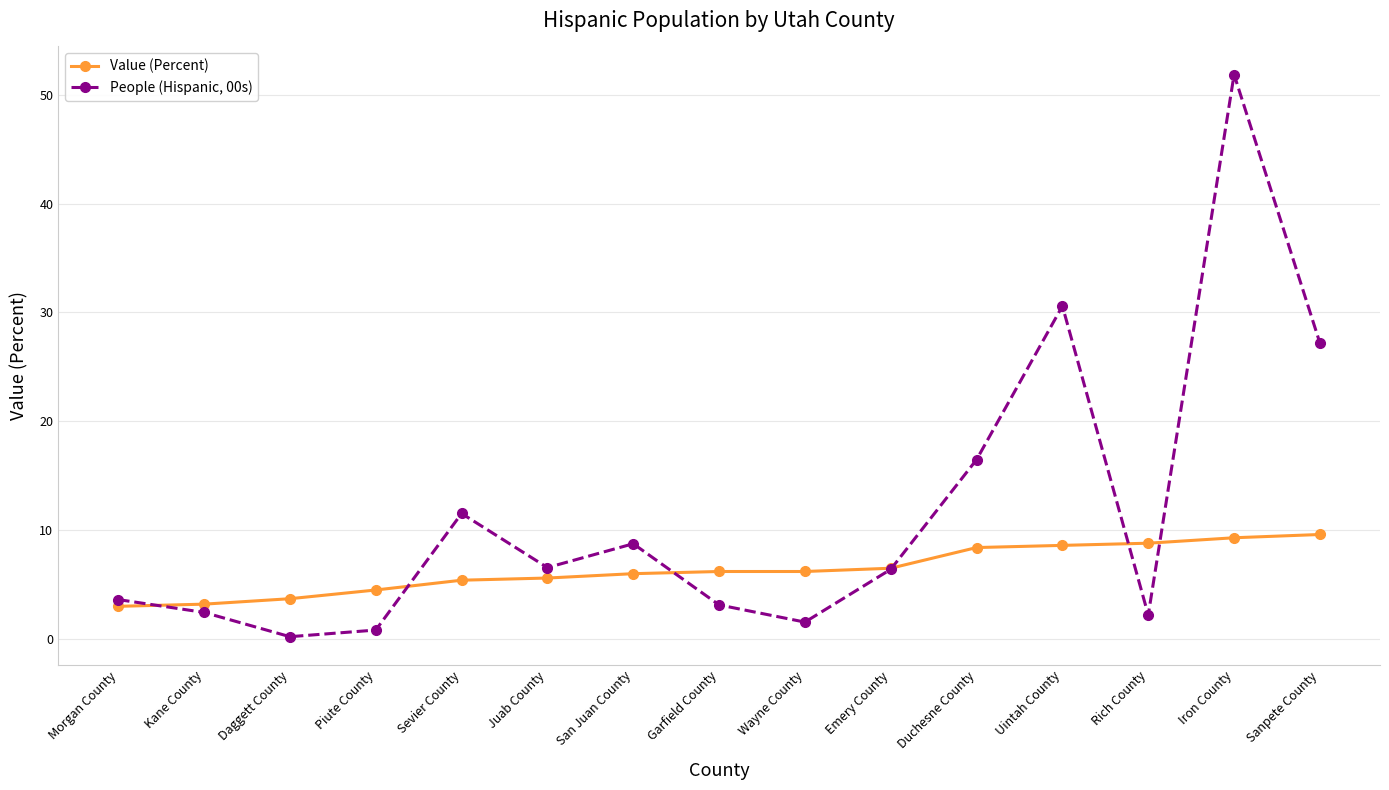

Which series has the largest total across all categories?

People (Hispanic, 00s)